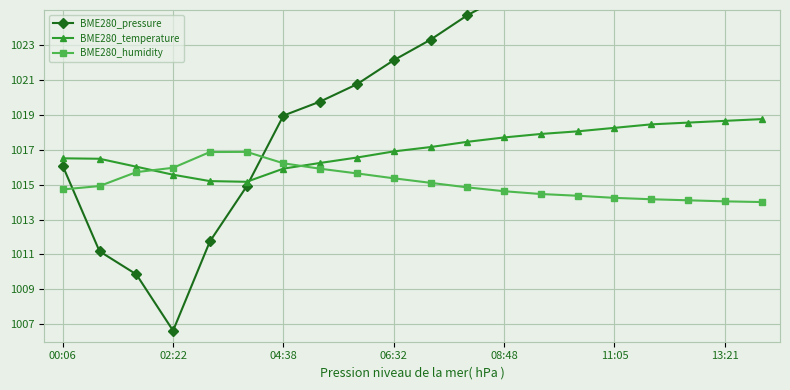

True or false: BME280_temperature has a value of 1017.7 at 08:48.

True